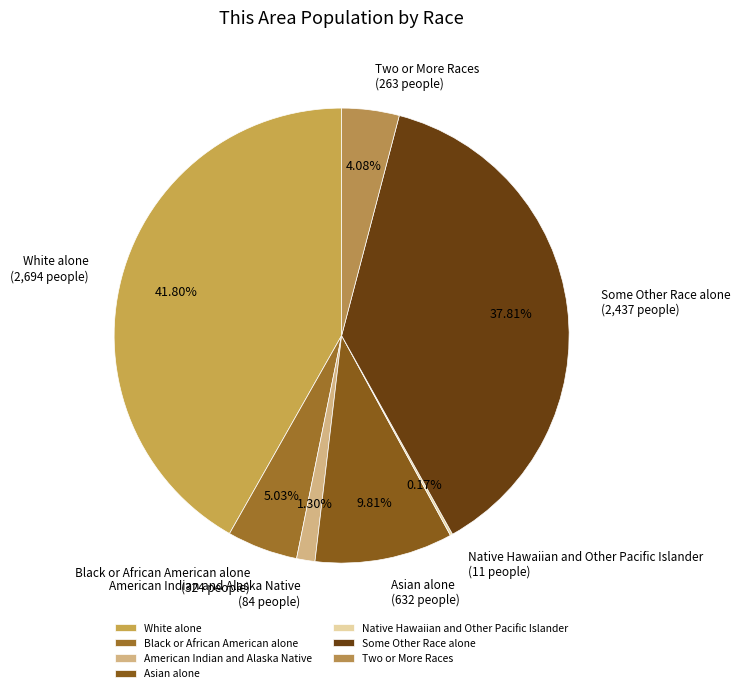

Which has a higher value, Black or African American alone or White alone?

White alone